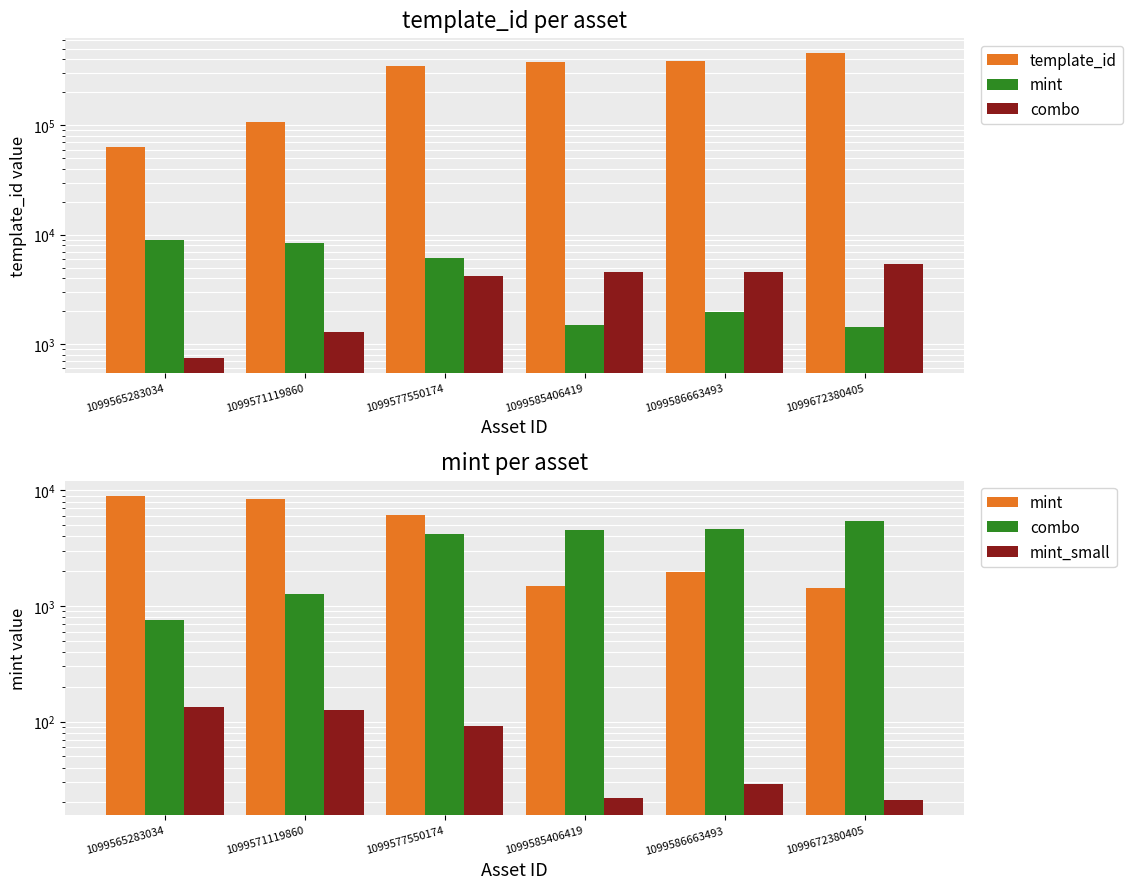

Which series changed the most between 1099565283034 and 1099571119860?

template_id